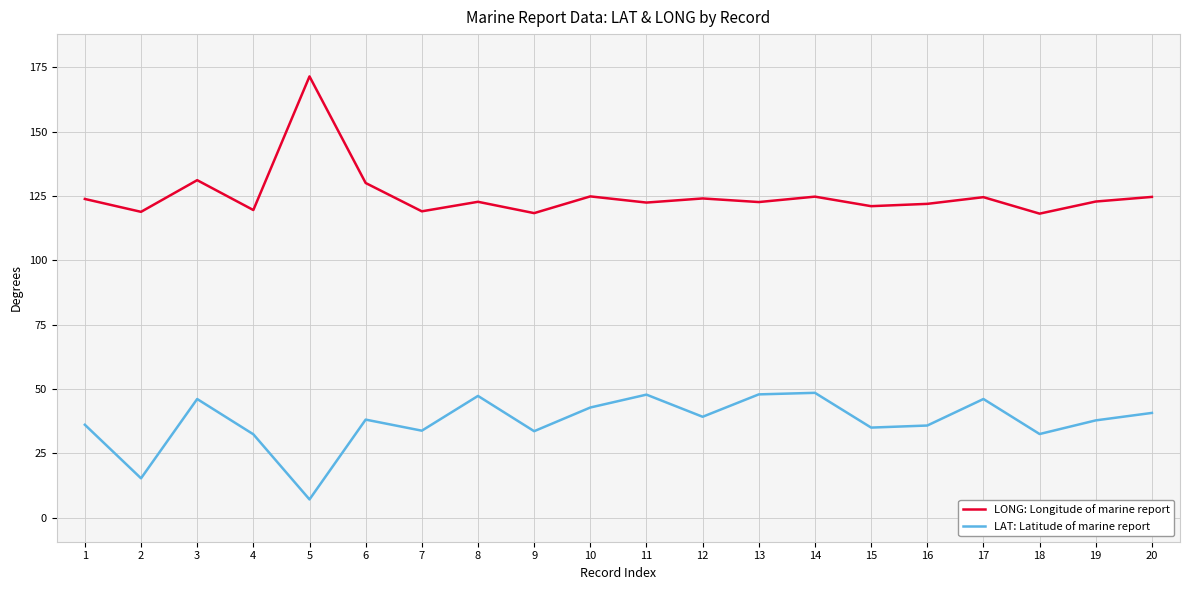

The value of LAT: Latitude of marine report at 20 is 70.6. True or false?

False